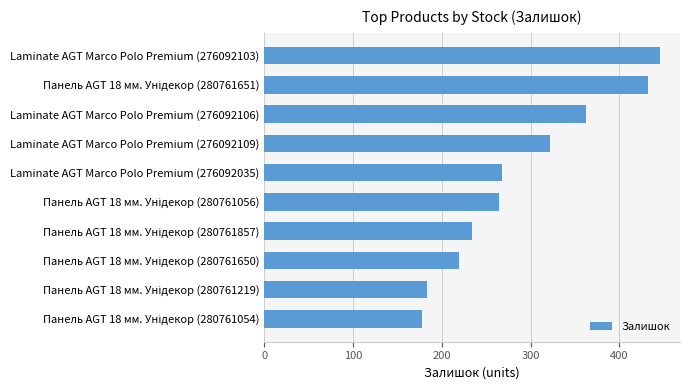

Count the number of data series in this chart.

1